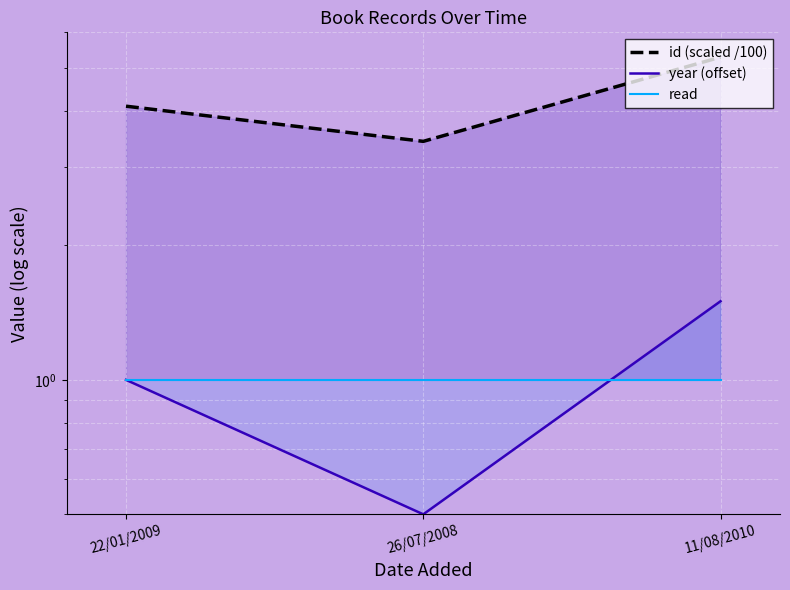

What is the label of the 3rd point from the right?

22/01/2009